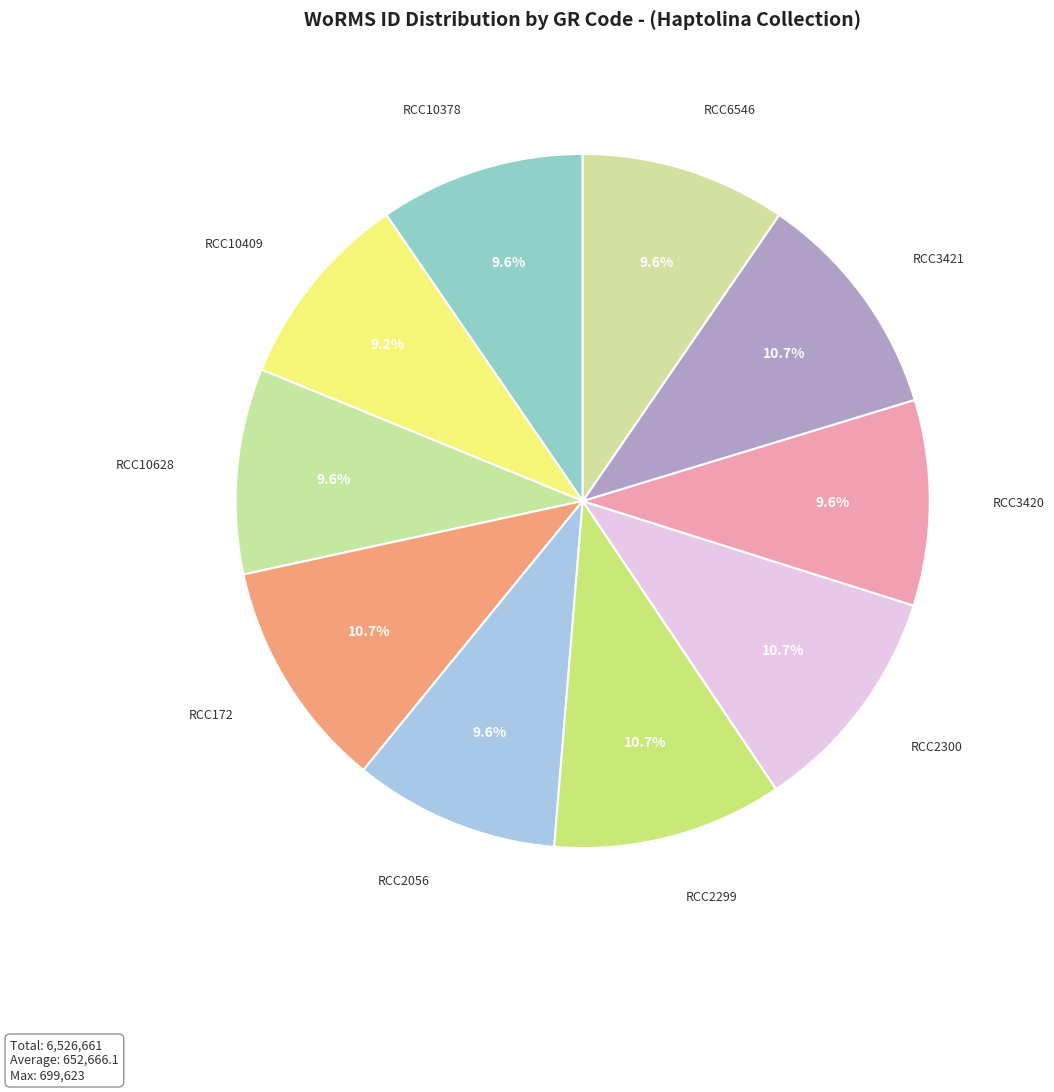

How many slices are in this pie chart?

10